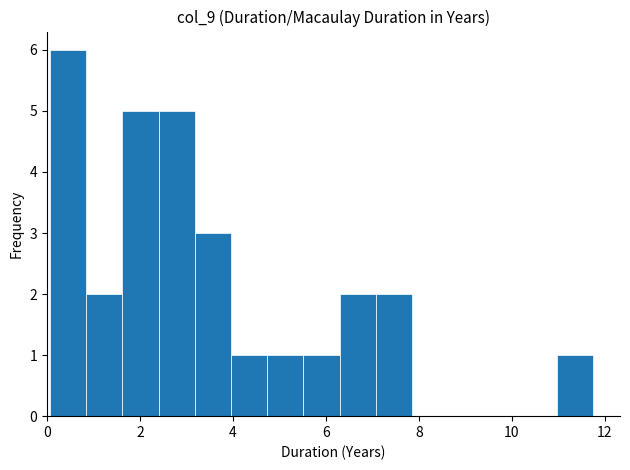

Read against the x-axis, roughly where is the centre of the tallest bar?

0.4